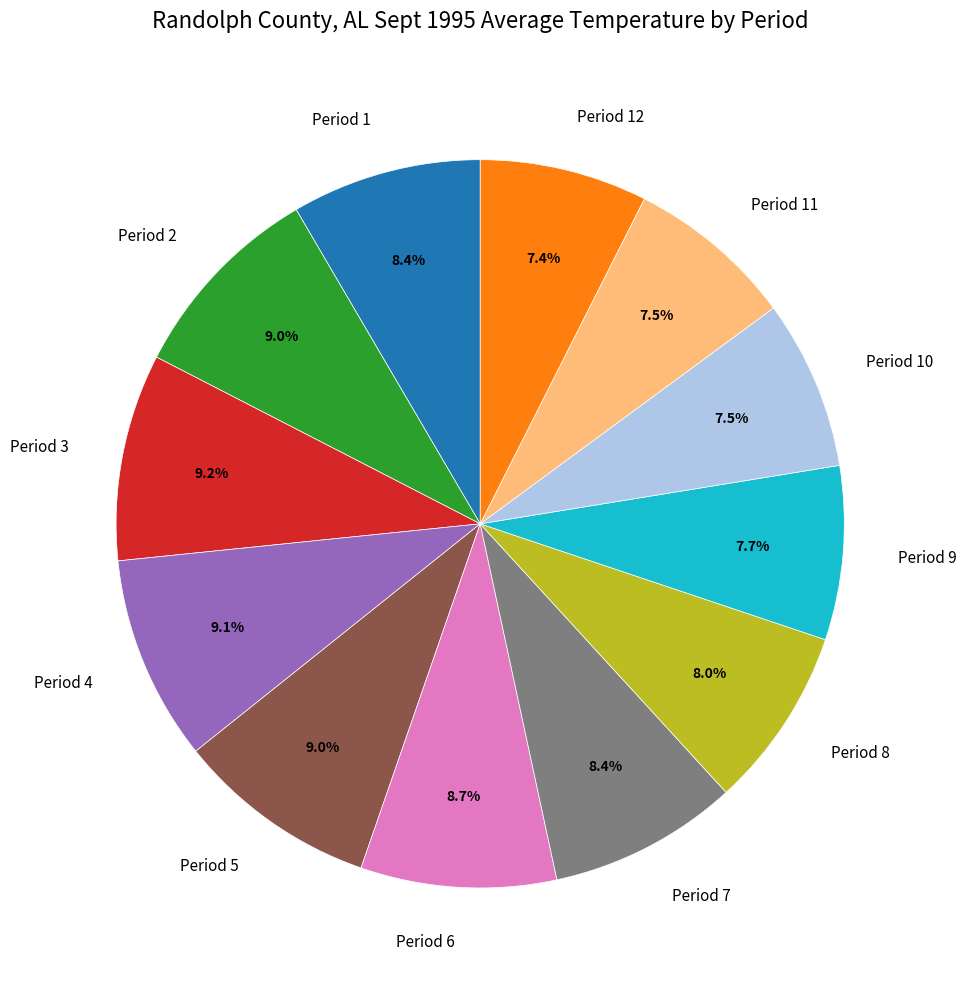

Count the number of slices in the pie.

12